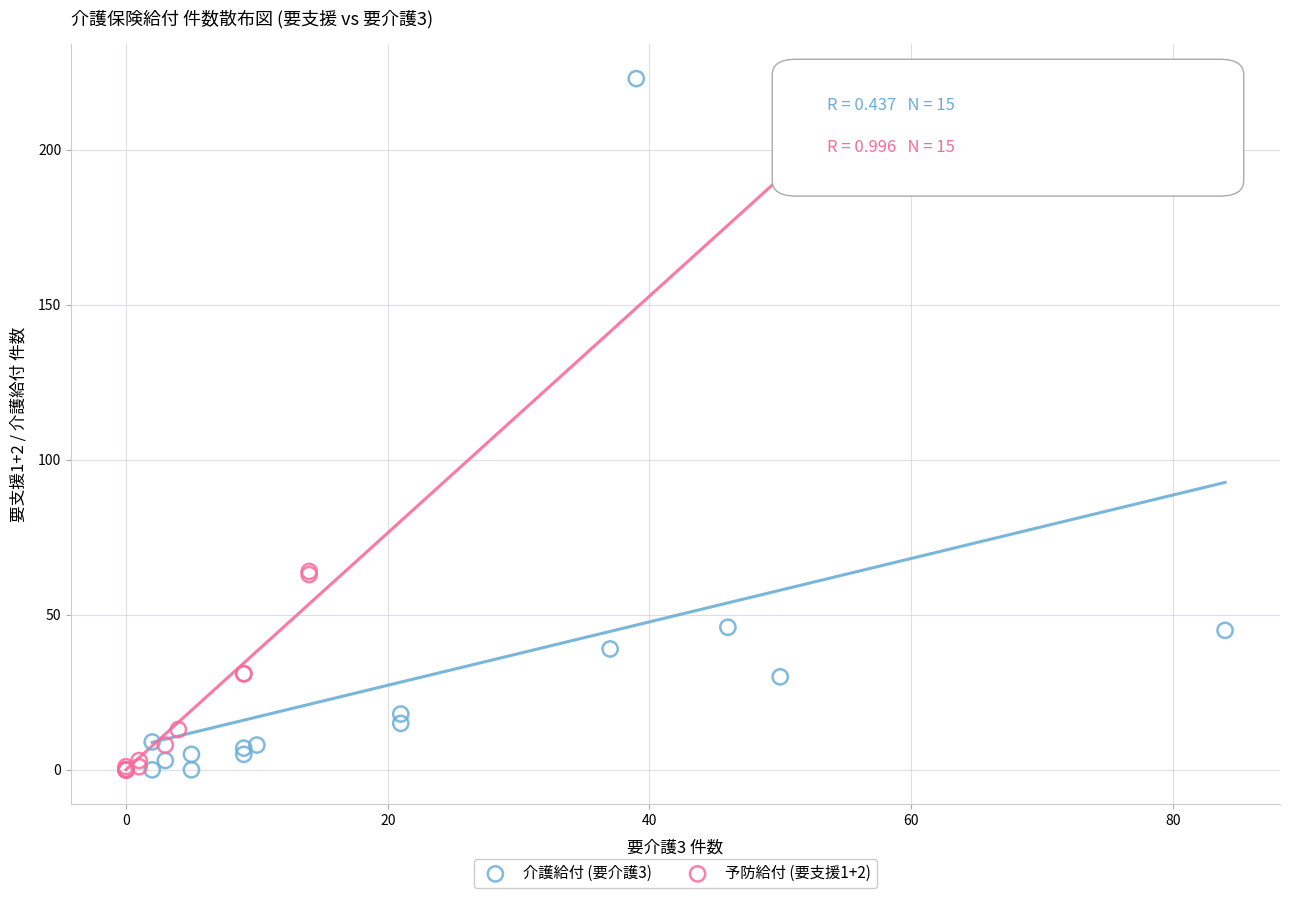

Which series reaches the maximum Y coordinate?

介護給付 (要介護3)